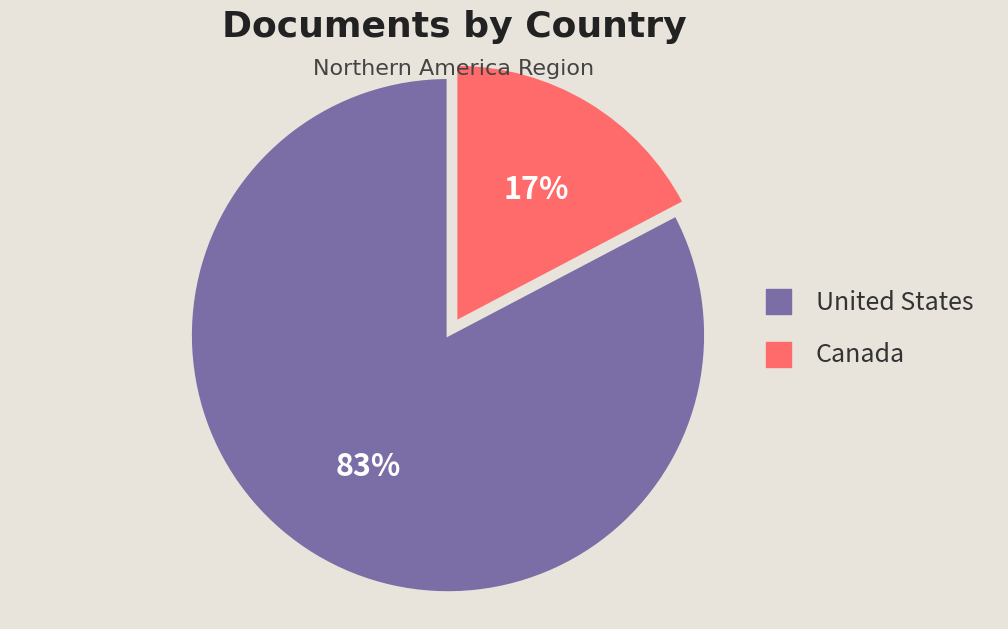

Rank the categories by value from highest to lowest.

United States, Canada